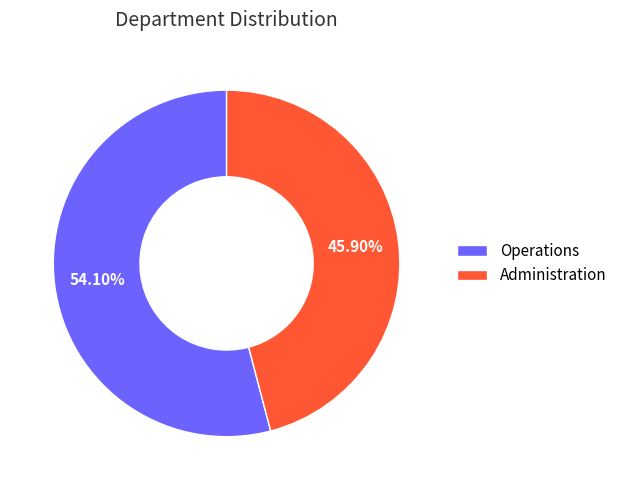

What portion of the pie excludes Operations?

45.9%